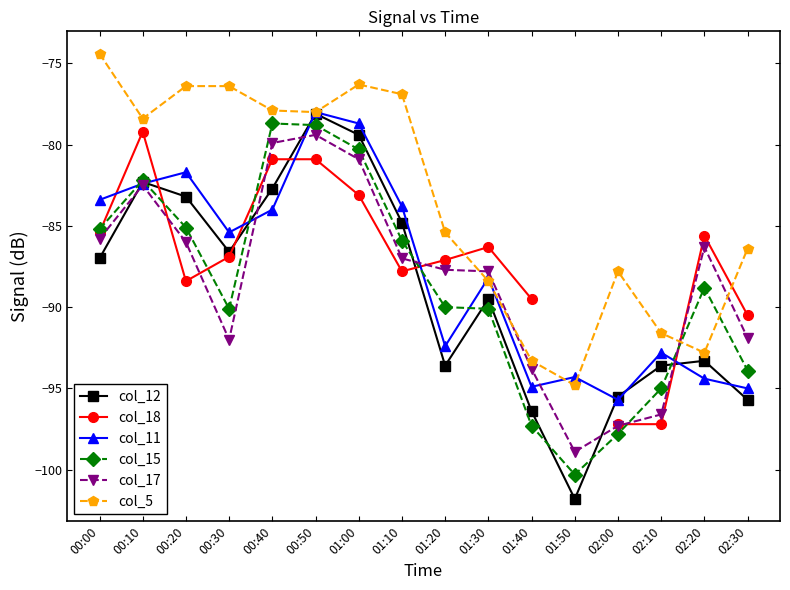

What is the minimum value for col_12?

-101.8